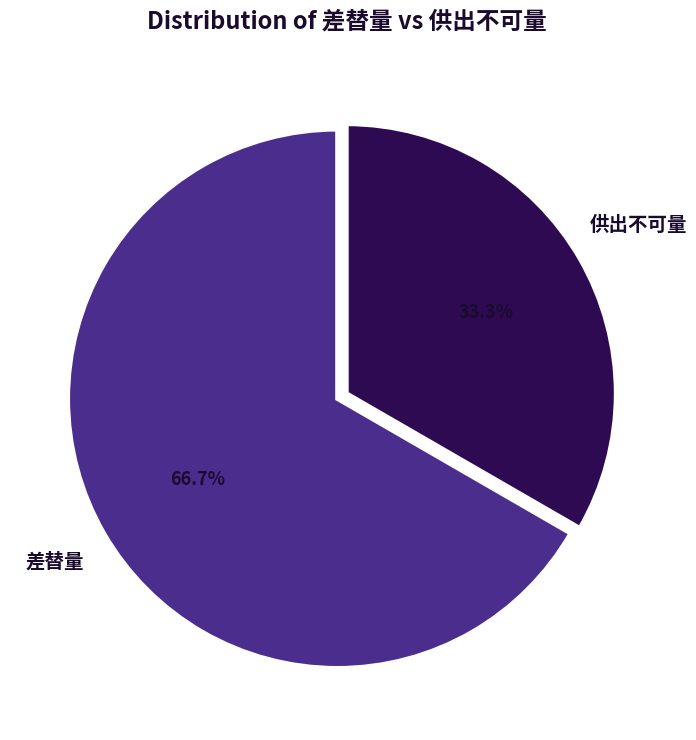

Rank the categories by value from lowest to highest.

供出不可量, 差替量